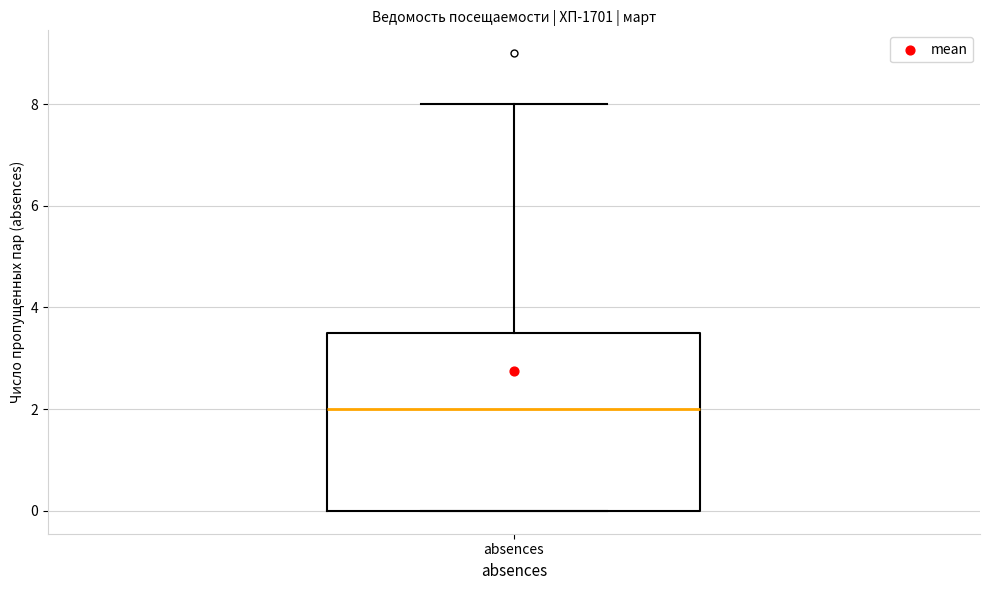

Read this box plot against the y-axis: the position of the median line, the range covered by the box, and the ends of both whiskers. The values are not printed on the chart, so give them approximately, as read against the axis.

median 2.0, box 0.0 to 3.6, whiskers 0.0 to 8.0